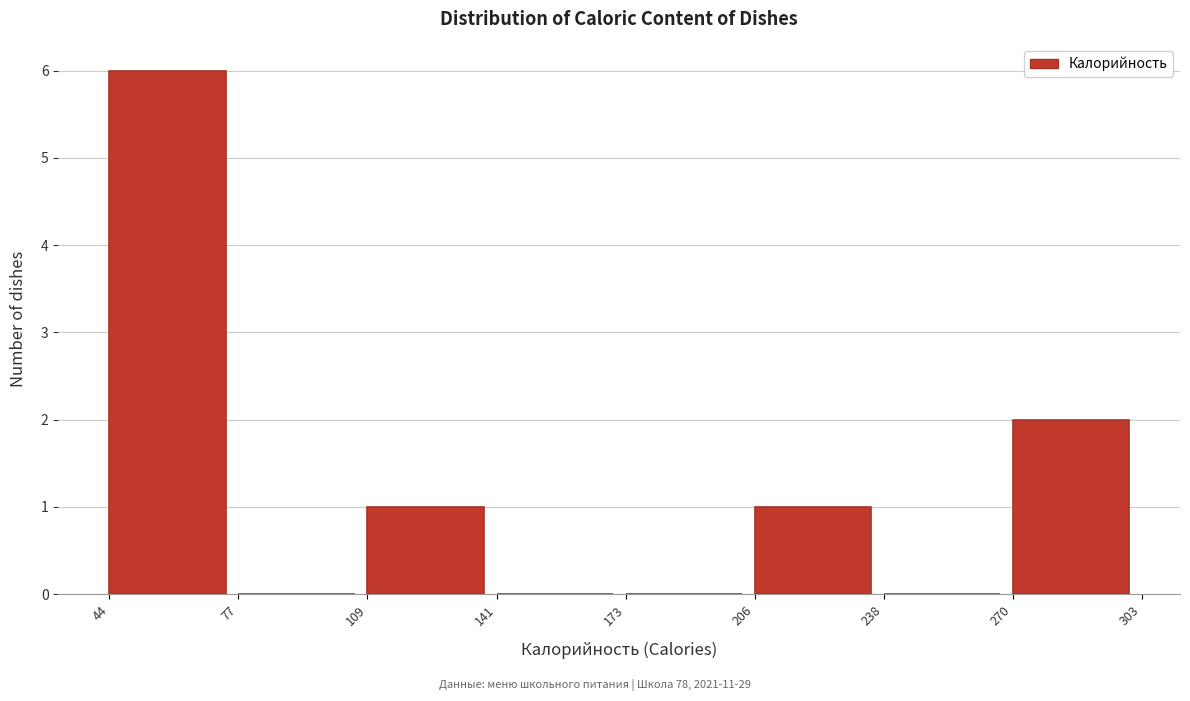

Reading left to right, list every bar in this chart as the range it spans on the x-axis followed by its height. The values are not printed on the chart, so give them approximately, as read against the axis.

44 to 77: 6
77 to 109: 0
109 to 141: 1
141 to 173: 0
173 to 206: 0
206 to 238: 1
238 to 270: 0
270 to 303: 2